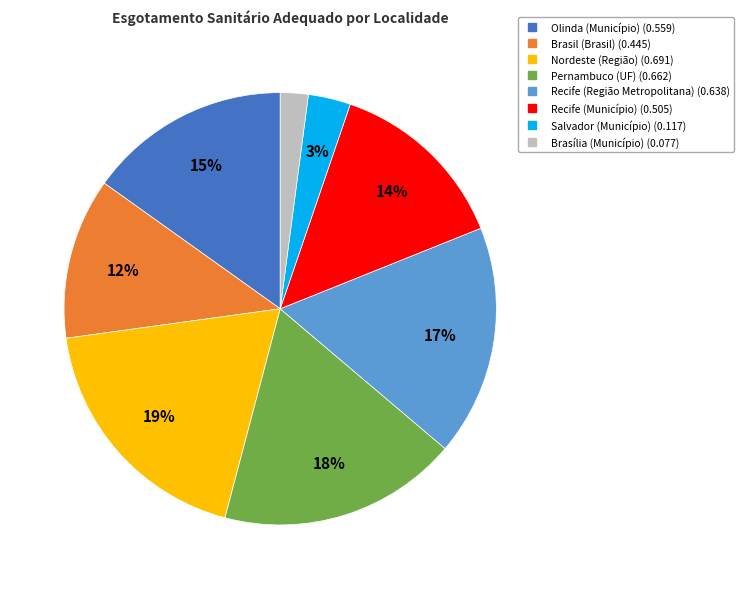

To the nearest percent, what is the difference between the largest and smallest slice percentages?

17%